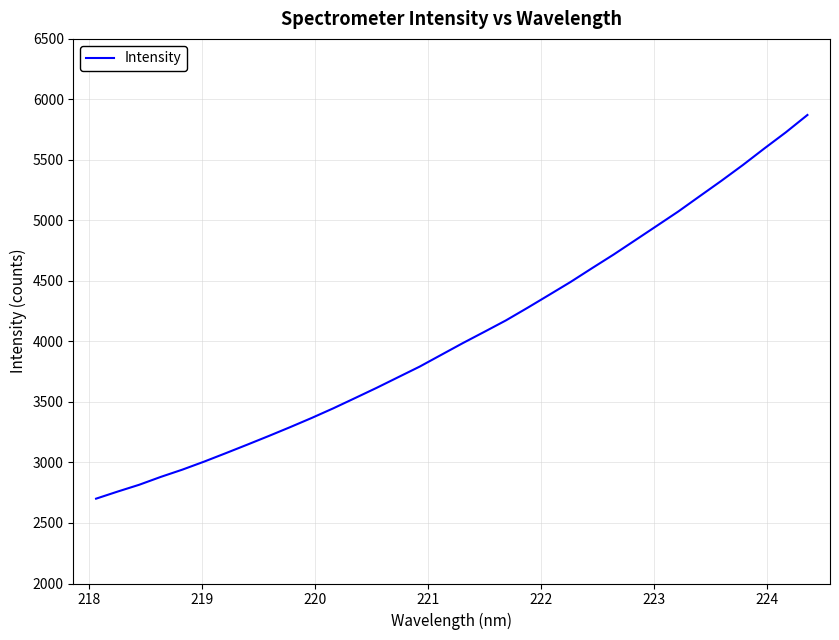

What is the difference between the maximum and minimum values?

3170.3